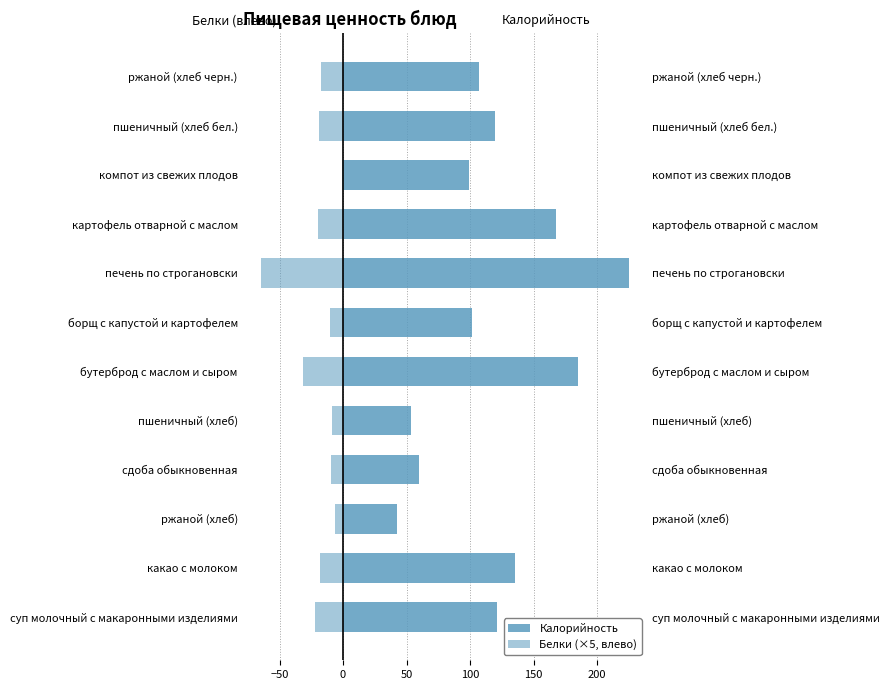

What is the value of the Белки (×5, влево) bar at the 7th from the left?

-10.0